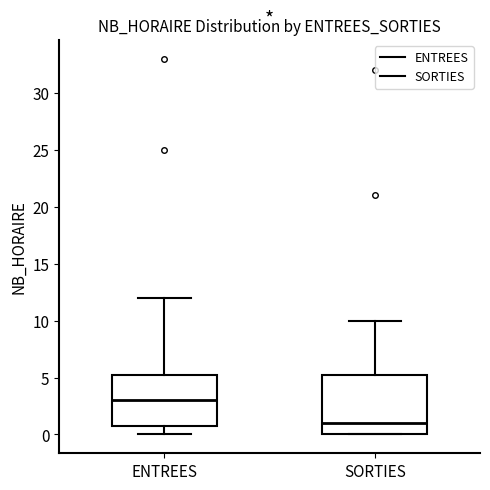

Which box has the highest median line?

ENTREES